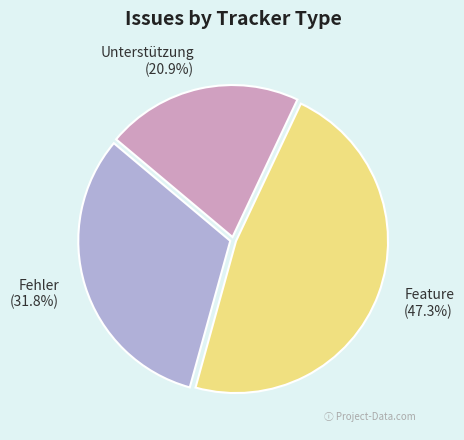

Is it true that Unterstützung is 21% of the pie?

True